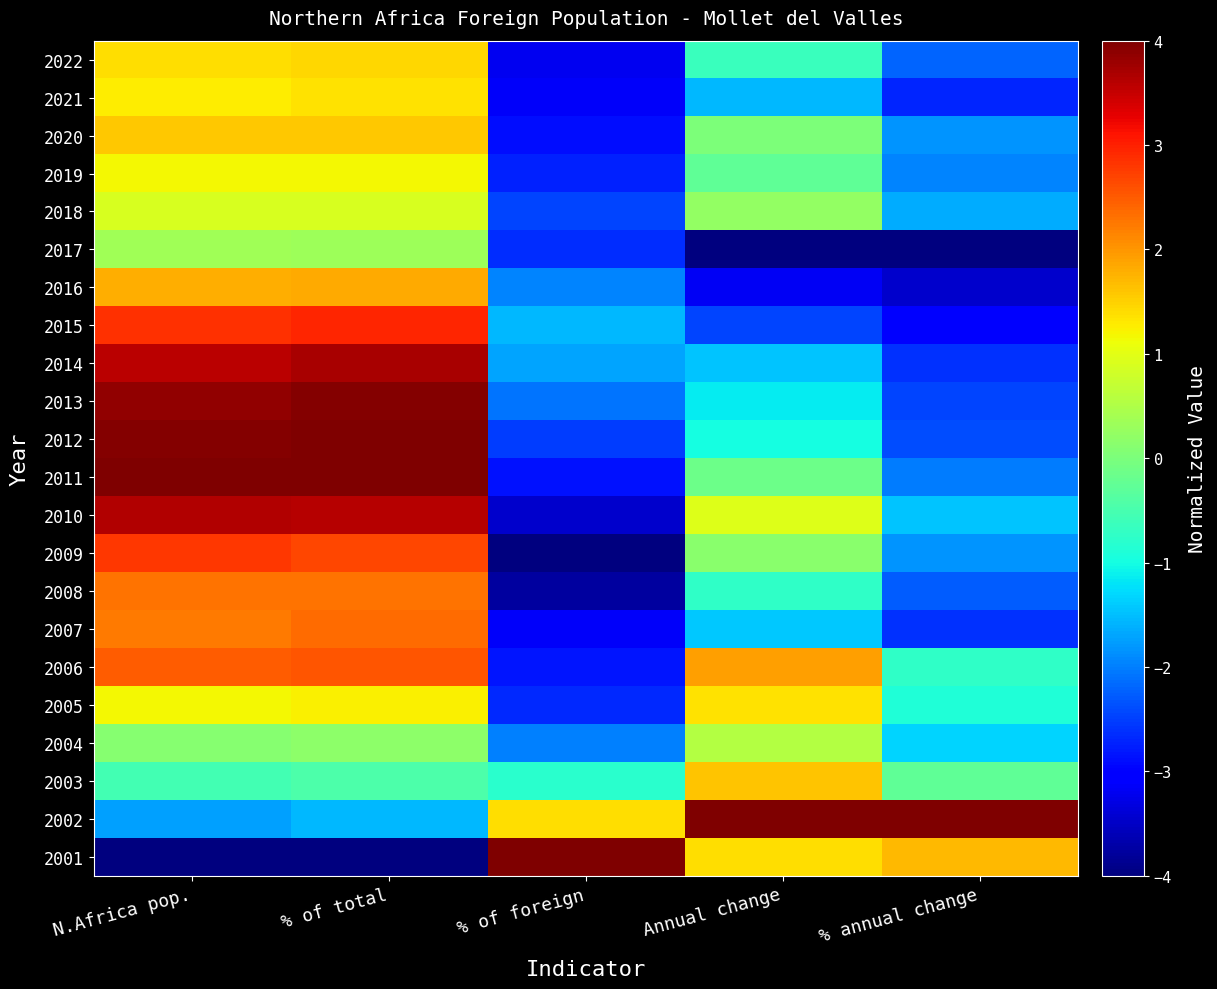

Reading left to right, list all the values displayed in this chart.

2022: N.Africa pop.=1.4	% of total=1.5	% of foreign=-3.2	Annual change=-0.6	% annual change=-2.2
2021: N.Africa pop.=1.3	% of total=1.3	% of foreign=-3.1	Annual change=-1.6	% annual change=-2.7
2020: N.Africa pop.=1.6	% of total=1.6	% of foreign=-2.9	Annual change=0.0	% annual change=-1.8
2019: N.Africa pop.=1.2	% of total=1.2	% of foreign=-2.7	Annual change=-0.3	% annual change=-2.0
2018: N.Africa pop.=0.9	% of total=0.9	% of foreign=-2.4	Annual change=0.2	% annual change=-1.6
2017: N.Africa pop.=0.3	% of total=0.3	% of foreign=-2.6	Annual change=-4.0	% annual change=-4.0
2016: N.Africa pop.=1.8	% of total=1.8	% of foreign=-2.0	Annual change=-3.2	% annual change=-3.4
2015: N.Africa pop.=2.9	% of total=3.0	% of foreign=-1.6	Annual change=-2.4	% annual change=-3.0
2014: N.Africa pop.=3.6	% of total=3.7	% of foreign=-1.7	Annual change=-1.5	% annual change=-2.6
2013: N.Africa pop.=3.8	% of total=4.0	% of foreign=-2.1	Annual change=-1.1	% annual change=-2.4
2012: N.Africa pop.=4.0	% of total=4.0	% of foreign=-2.5	Annual change=-1.0	% annual change=-2.4
2011: N.Africa pop.=4.0	% of total=4.0	% of foreign=-2.9	Annual change=-0.1	% annual change=-2.0
2010: N.Africa pop.=3.6	% of total=3.6	% of foreign=-3.5	Annual change=1.0	% annual change=-1.4
2009: N.Africa pop.=2.8	% of total=2.7	% of foreign=-4.0	Annual change=0.1	% annual change=-1.8
2008: N.Africa pop.=2.3	% of total=2.3	% of foreign=-3.8	Annual change=-0.7	% annual change=-2.3
2007: N.Africa pop.=2.2	% of total=2.4	% of foreign=-3.1	Annual change=-1.4	% annual change=-2.6
2006: N.Africa pop.=2.5	% of total=2.6	% of foreign=-2.8	Annual change=1.9	% annual change=-0.7
2005: N.Africa pop.=1.2	% of total=1.2	% of foreign=-2.7	Annual change=1.4	% annual change=-0.9
2004: N.Africa pop.=0.1	% of total=0.2	% of foreign=-2.0	Annual change=0.5	% annual change=-1.3
2003: N.Africa pop.=-0.5	% of total=-0.5	% of foreign=-0.8	Annual change=1.6	% annual change=-0.3
2002: N.Africa pop.=-1.7	% of total=-1.5	% of foreign=1.4	Annual change=4.0	% annual change=4.0
2001: N.Africa pop.=-4.0	% of total=-4.0	% of foreign=4.0	Annual change=1.4	% annual change=1.7